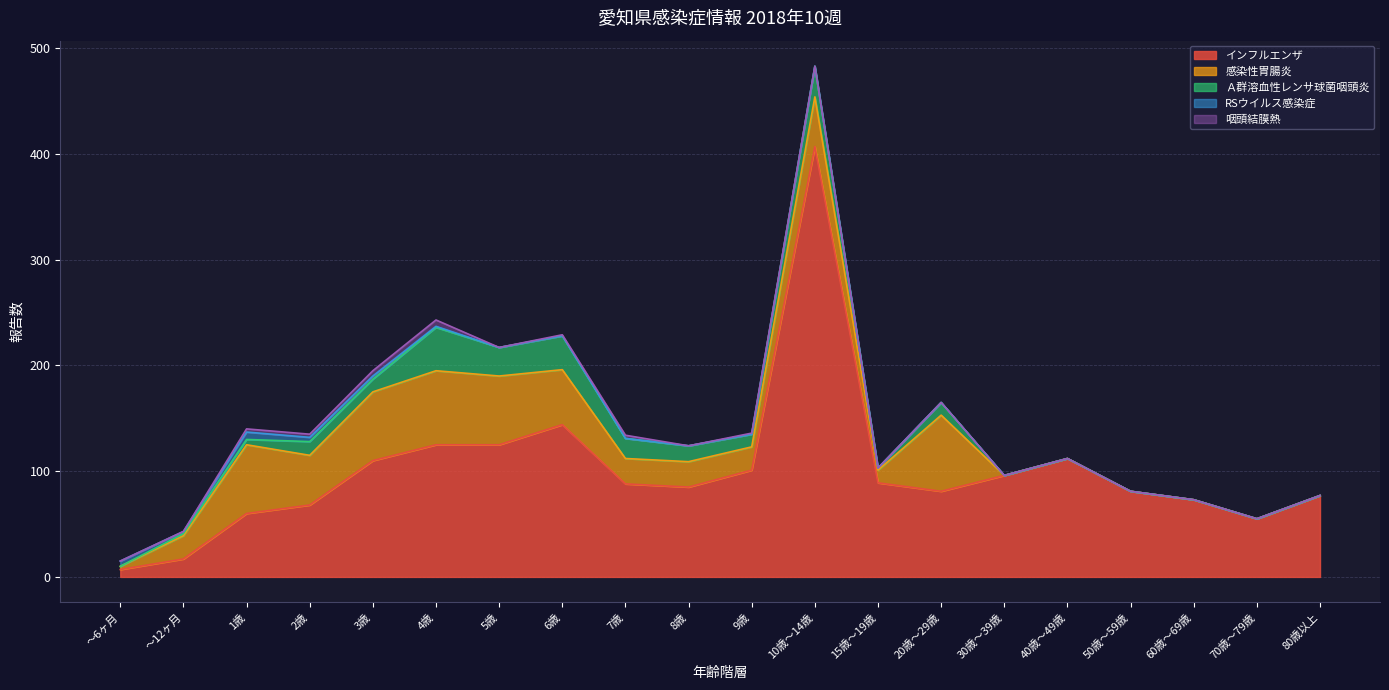

True or false: Ａ群溶血性レンサ球菌咽頭炎 has more than 2 points higher than both neighbors.

True